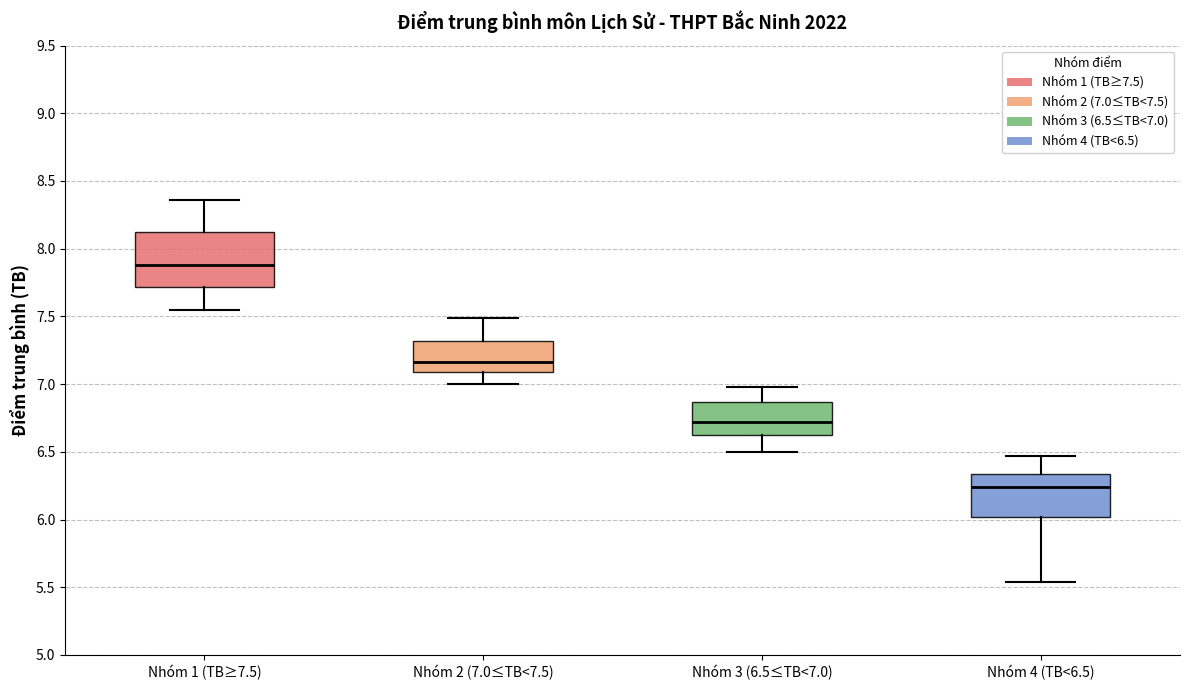

Where does the upper whisker of the box for Nhóm 2 (7.0≤TB<7.5) end on the y-axis? The values are not printed on the chart, so give them approximately, as read against the axis.

7.50